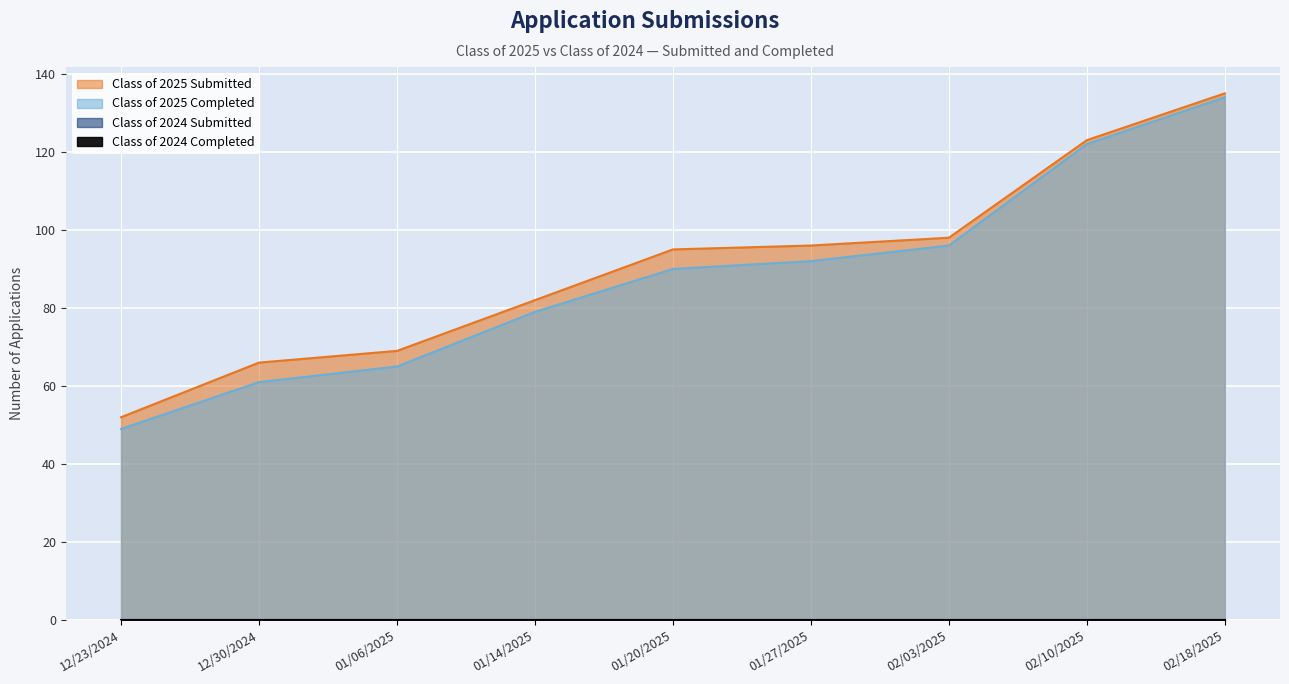

Which category has the lowest value across all series?

12/23/2024